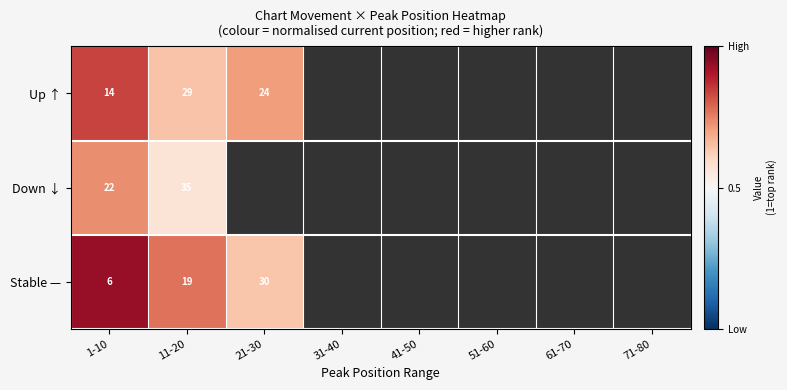

At 1-10, list the series in order from smallest to largest.

Stable —, Up ↑, Down ↓